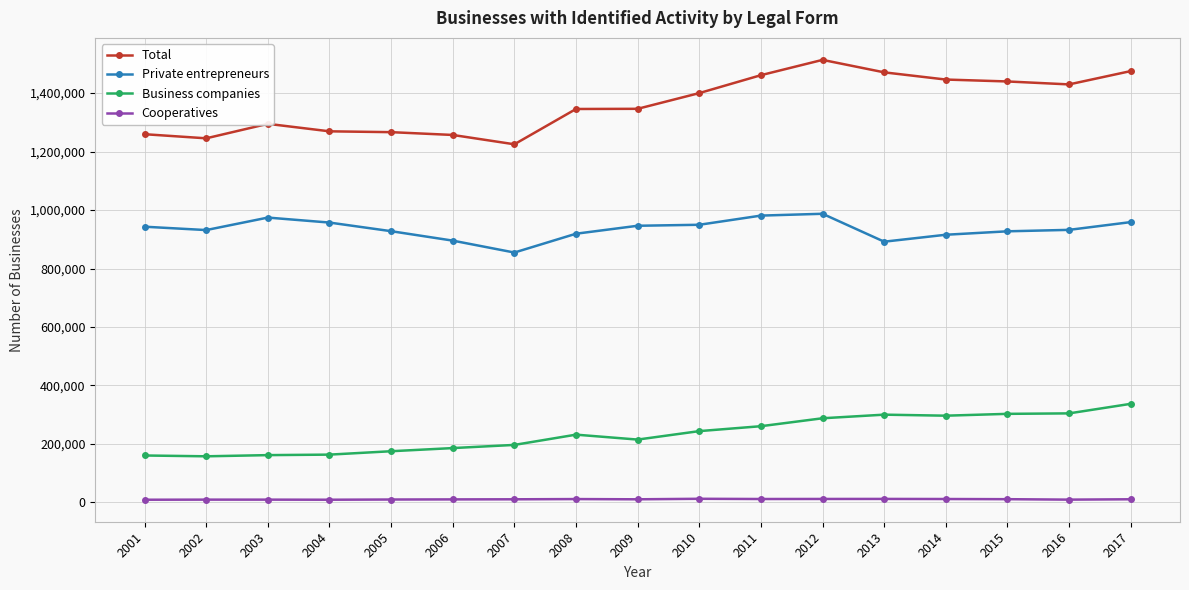

Does the chart display data point markers on the line(s)?

Yes